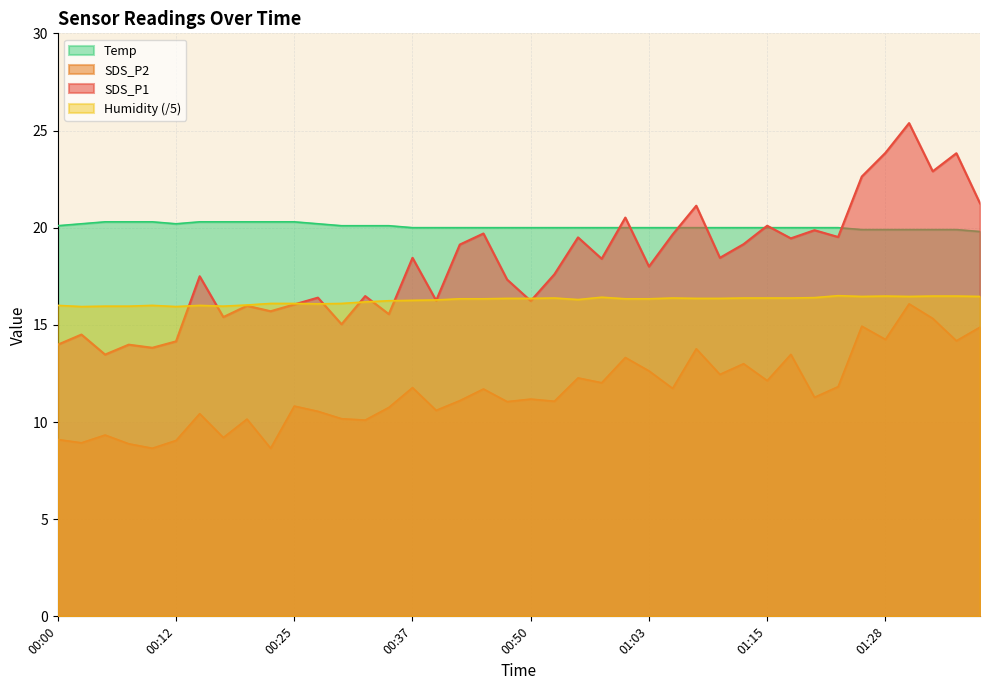

Rank the categories by Humidity value from highest to lowest.

01:23, 01:28, 01:33, 01:35, 01:25, 01:30, 01:38, 00:58, 01:20, 00:52, 01:05, 01:13, 01:15, 01:17, 00:47, 00:50, 01:08, 01:10, 00:42, 00:45, 01:00, 01:03, 00:55, 00:40, 00:37, 00:35, 00:32, 00:22, 00:25, 00:30, 00:27, 00:20, 00:00, 00:10, 00:15, 00:05, 00:07, 00:17, 00:02, 00:12